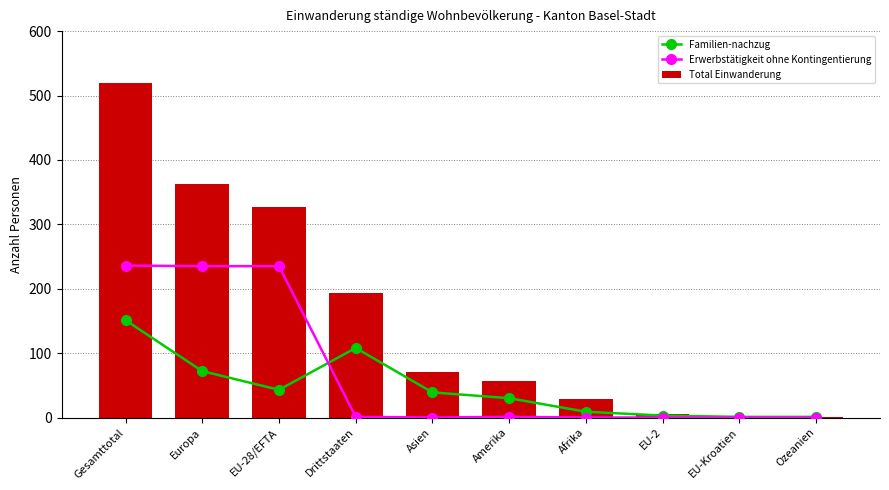

List the labels in order of Total Einwanderung value, smallest first.

Ozeanien, EU-Kroatien, EU-2, Afrika, Amerika, Asien, Drittstaaten, EU-28/EFTA, Europa, Gesamttotal